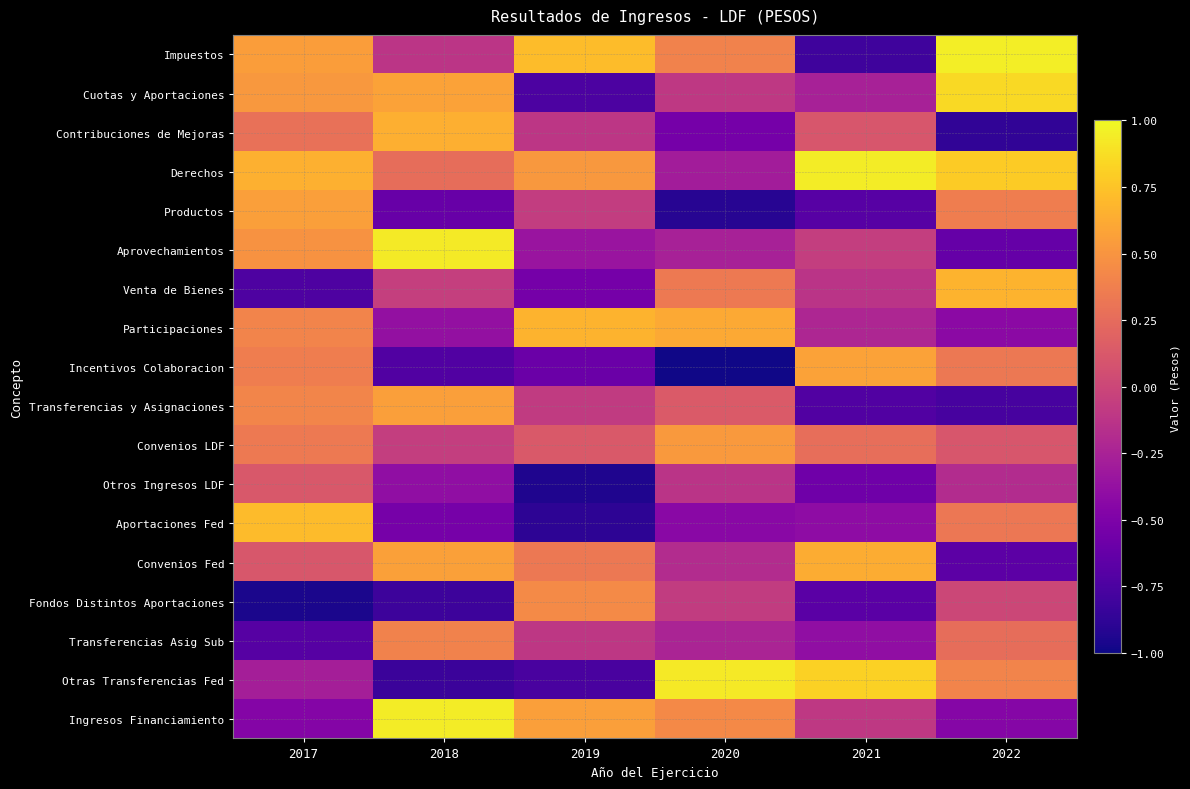

Between 2022 and 2020, which is larger?

2022